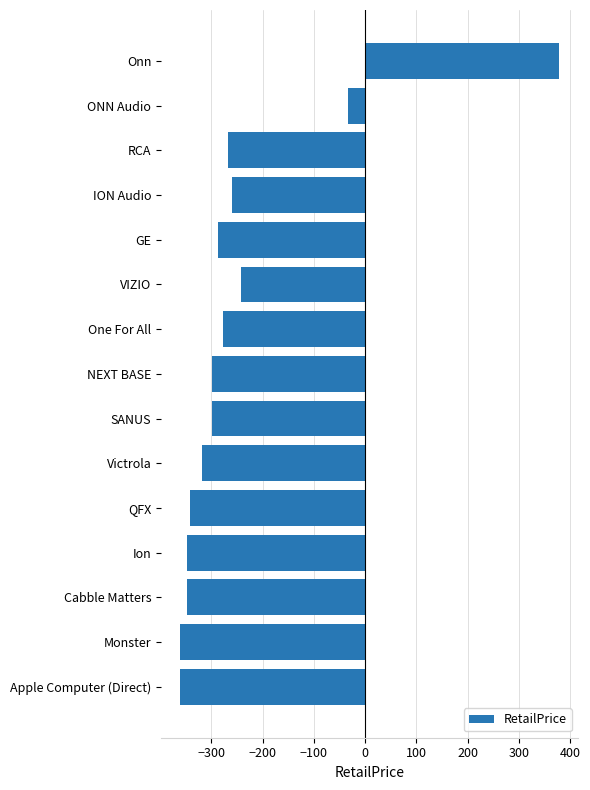

What is the difference between the maximum and minimum values?

738.9